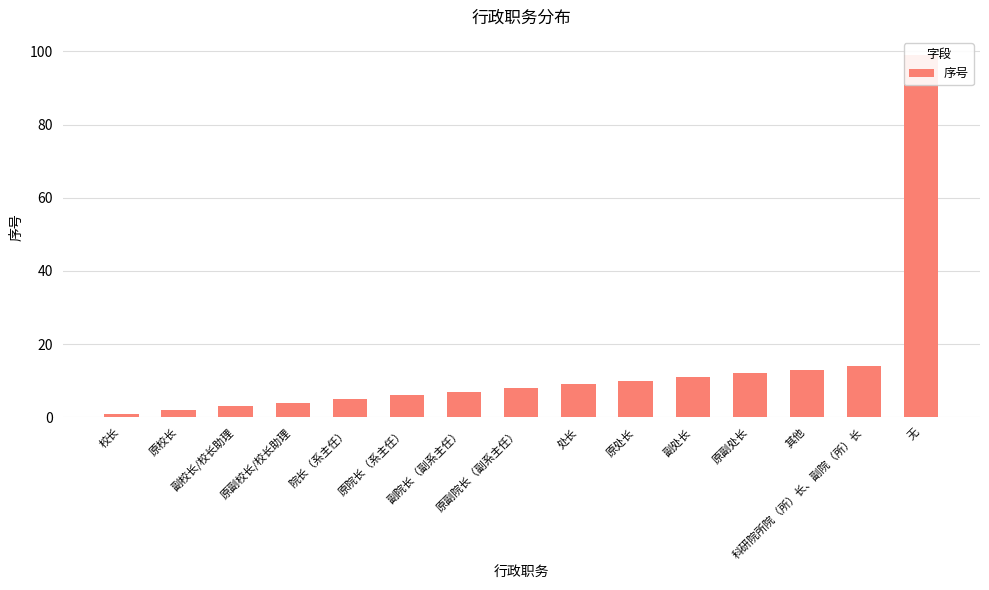

What is the maximum value shown in the chart?

99